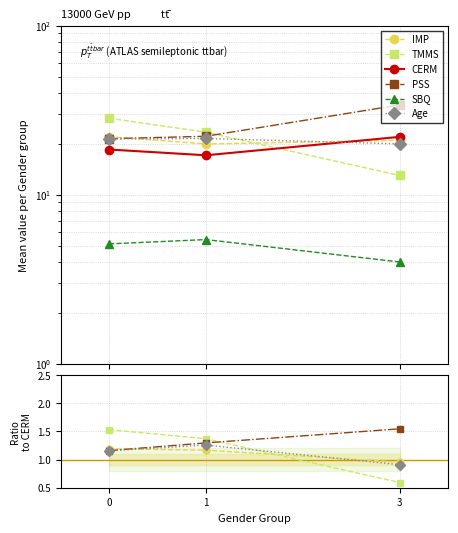

The IMP series shows 20.0 at 1. True or false?

True